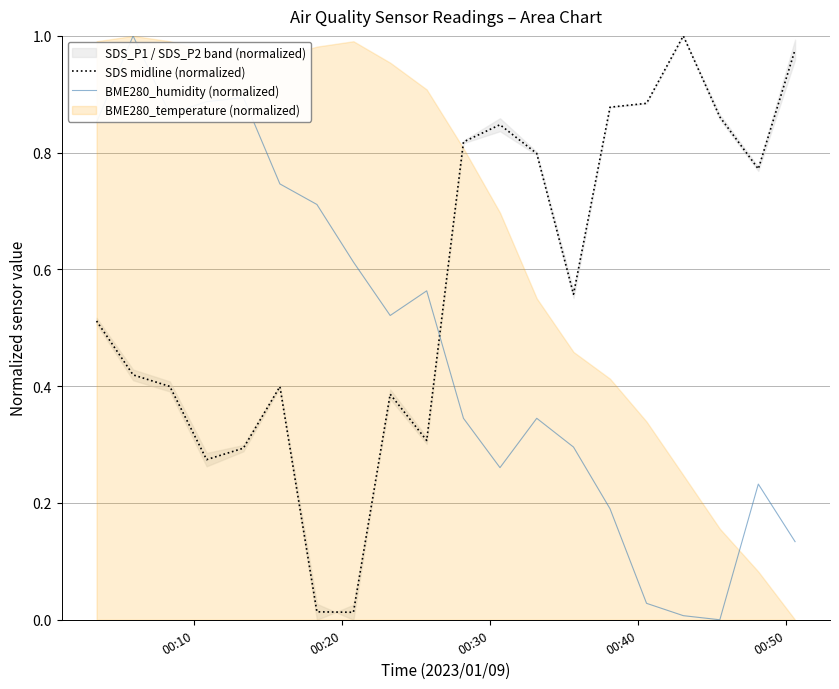

True or false: BME280_humidity (normalized) has more than 1 points higher than both neighbors.

True